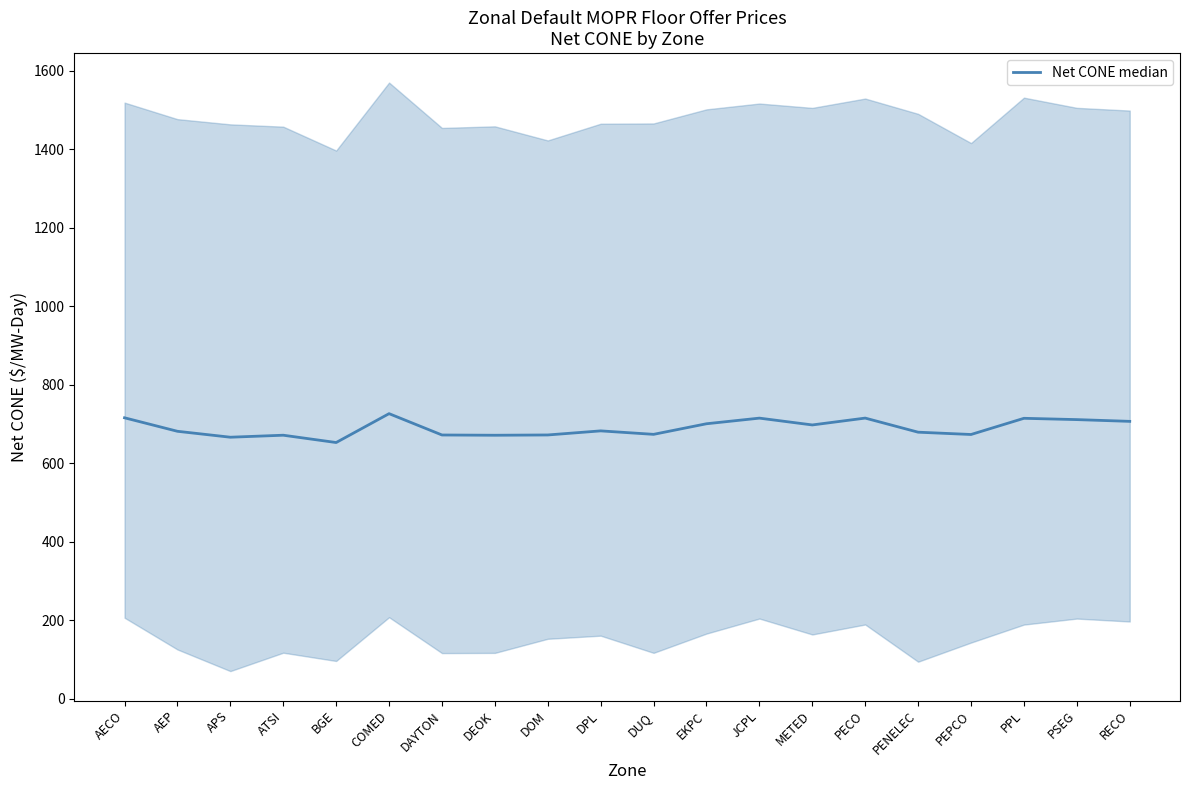

Does the chart have visible grid lines?

No